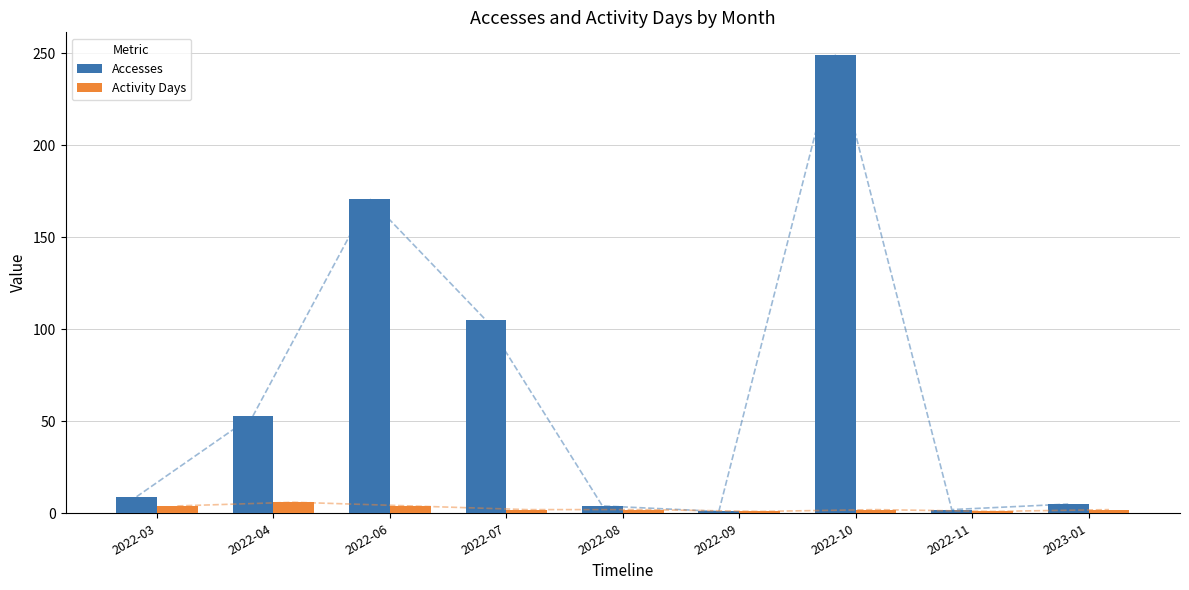

How many groups of bars are there?

9